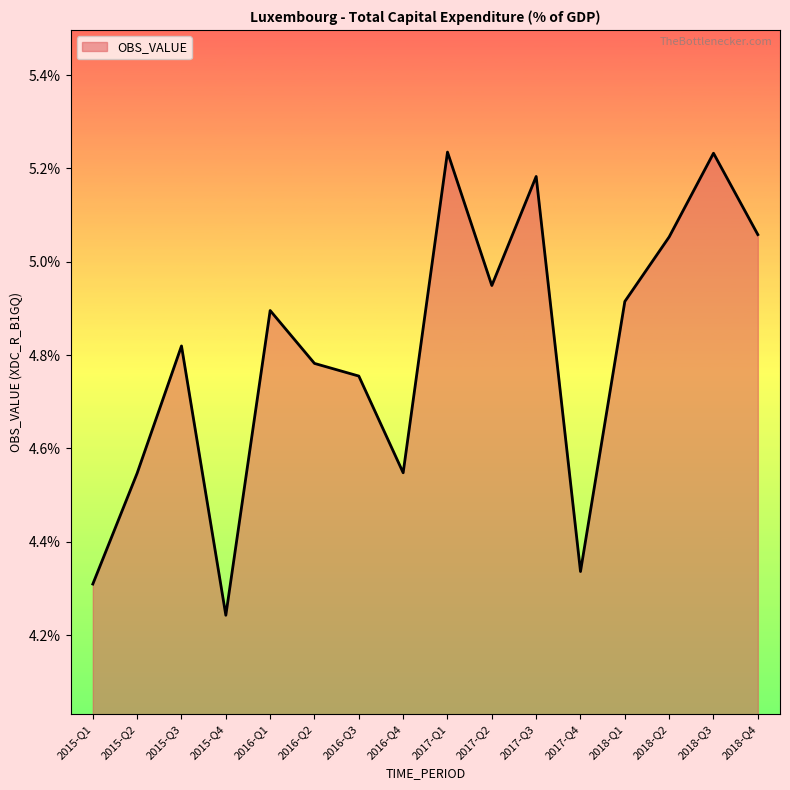

What position from the right is 2018-Q2?

3